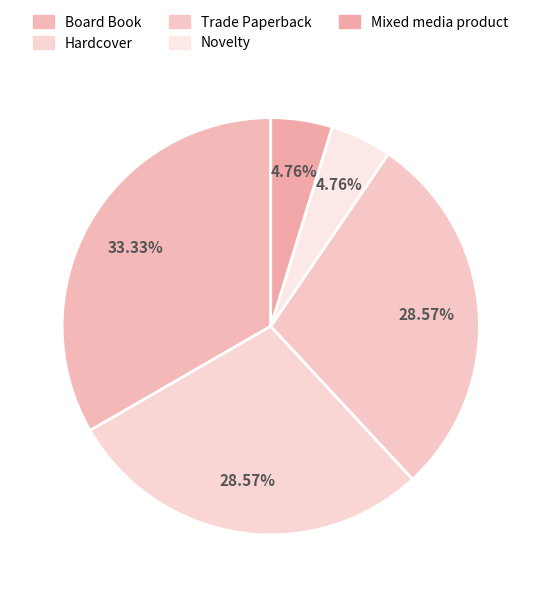

How many slices are in this pie chart?

5